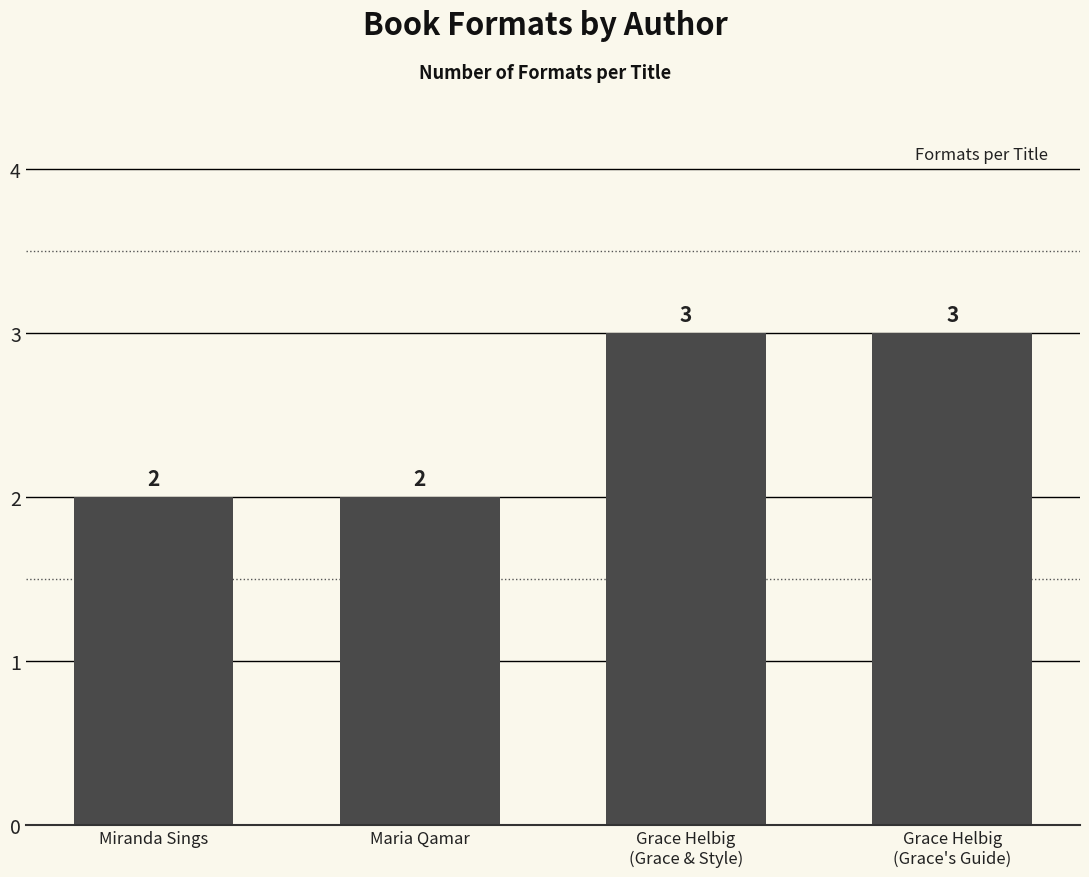

What is the sum of the values at Grace Helbig
(Grace's Guide) and Miranda Sings?

5